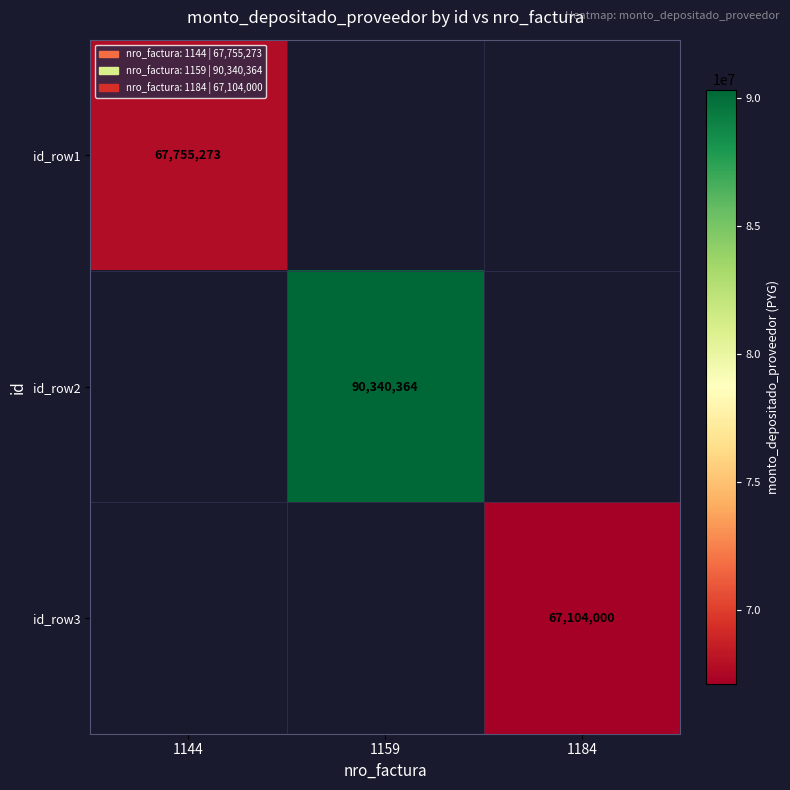

Count the number of categories in the chart.

3